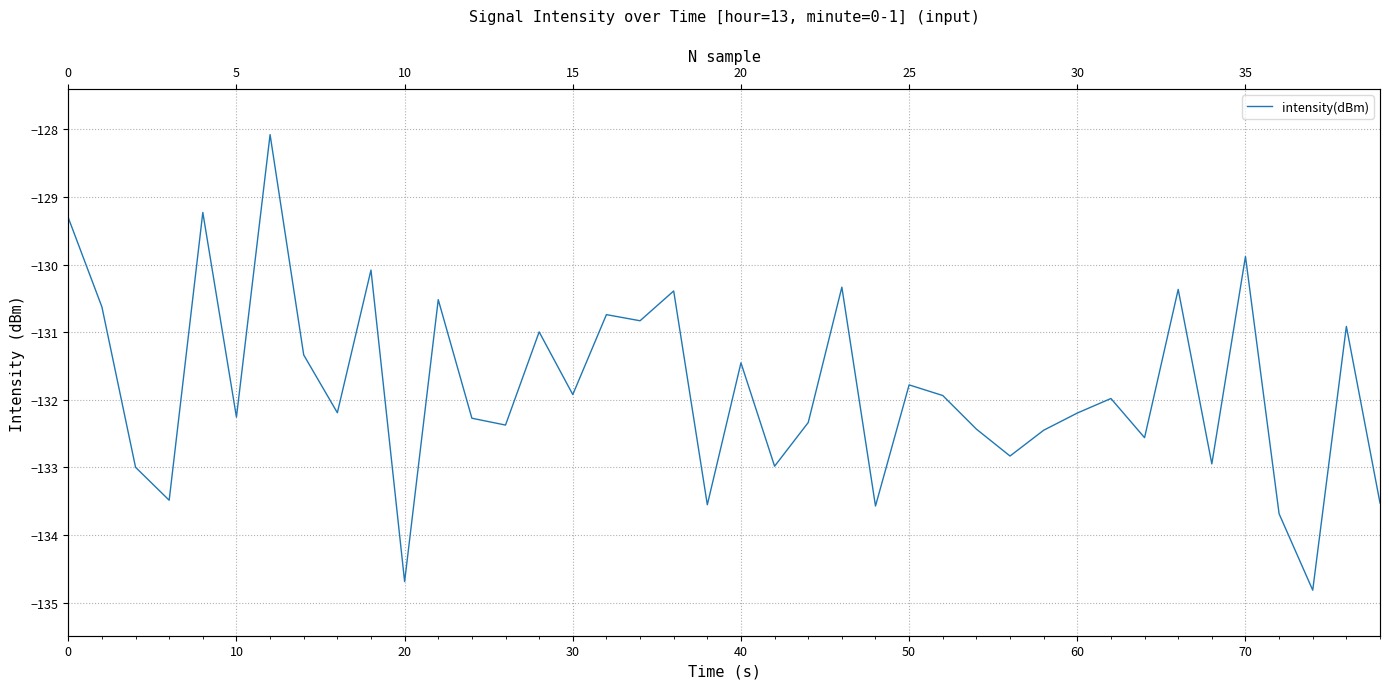

How many points are higher than both their immediate neighbors (excluding endpoints)?

14